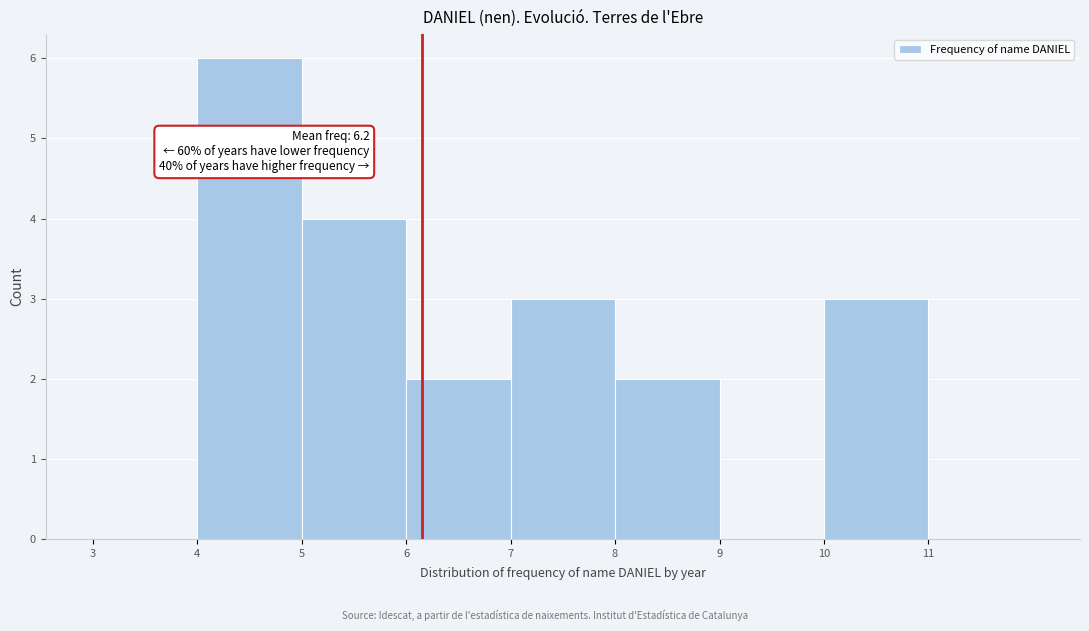

Which range on the x-axis has the tallest bar?

4 to 5